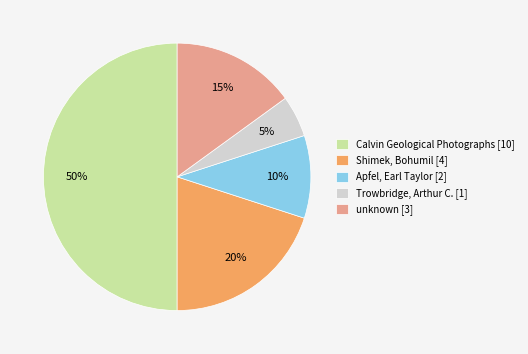

What percentage is the Calvin Geological Photographs [10] slice, to the nearest percent?

50%